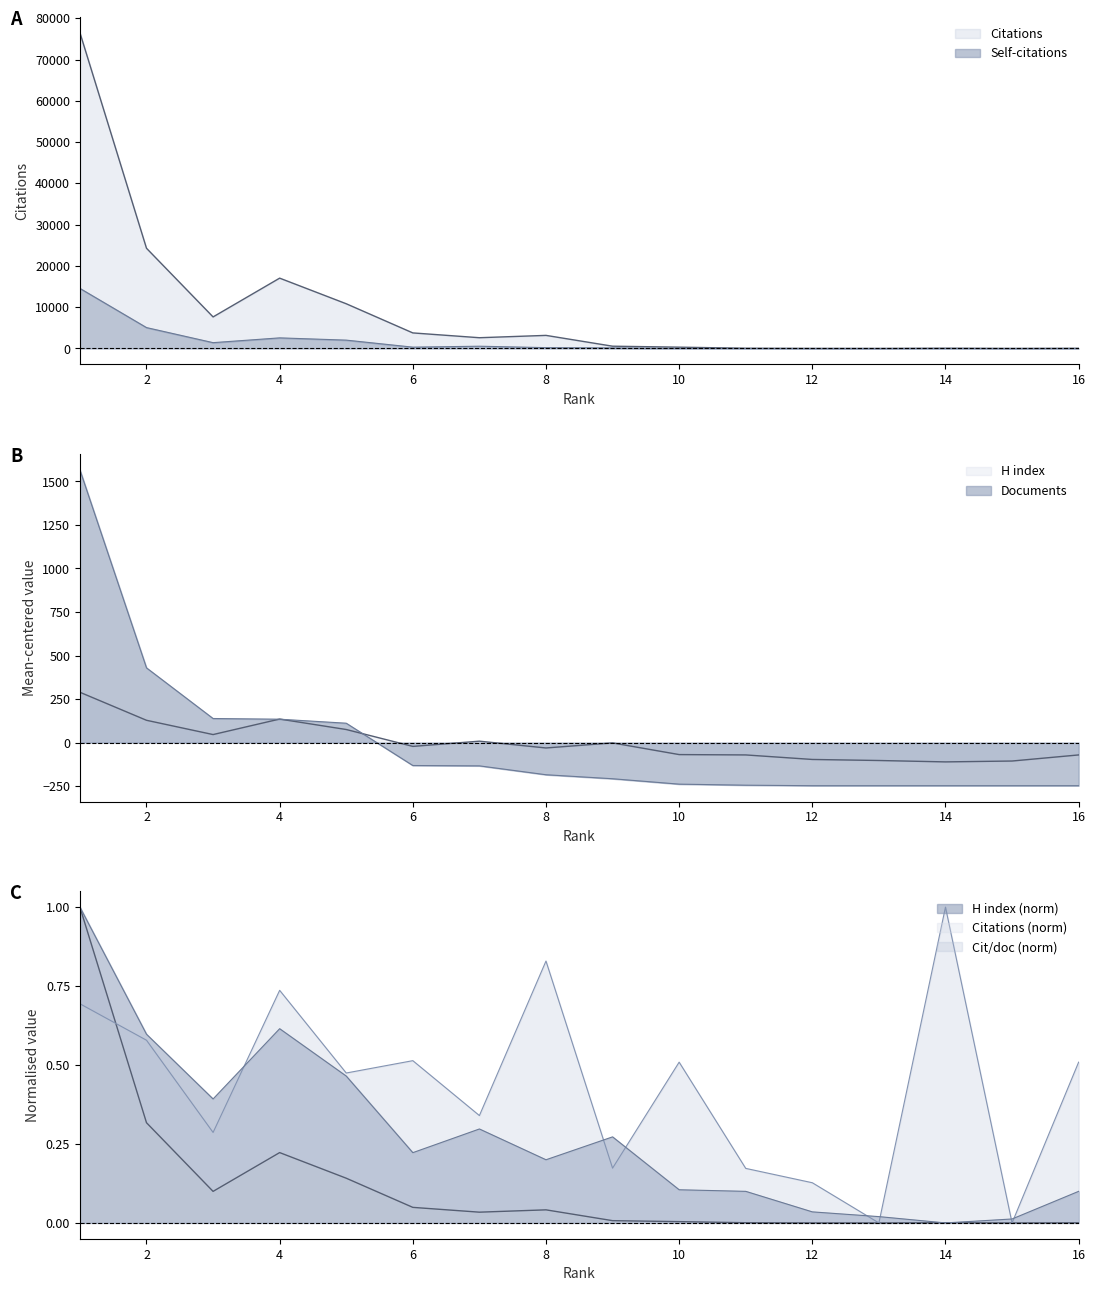

True or false: Citable documents and Citations cross at least once.

False